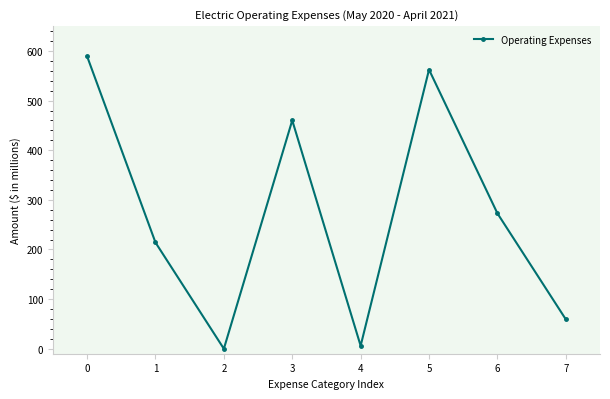

Reading right to left, what are all the values shown in this chart?

7=59.3	6=272.8	5=562.4	4=6.0	3=460.2	2=0.0	1=214.1	0=589.3